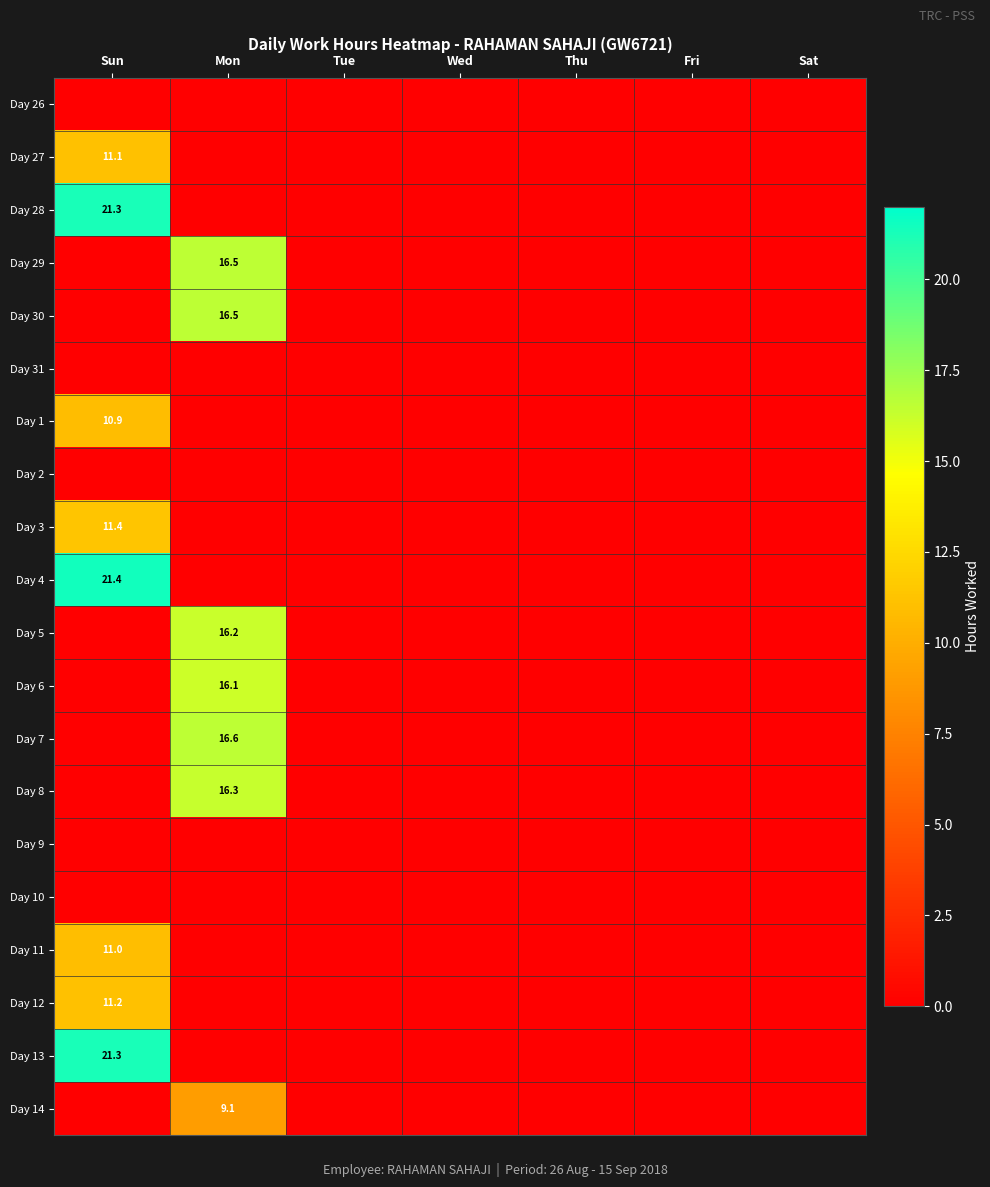

How many data points does each series have?

7